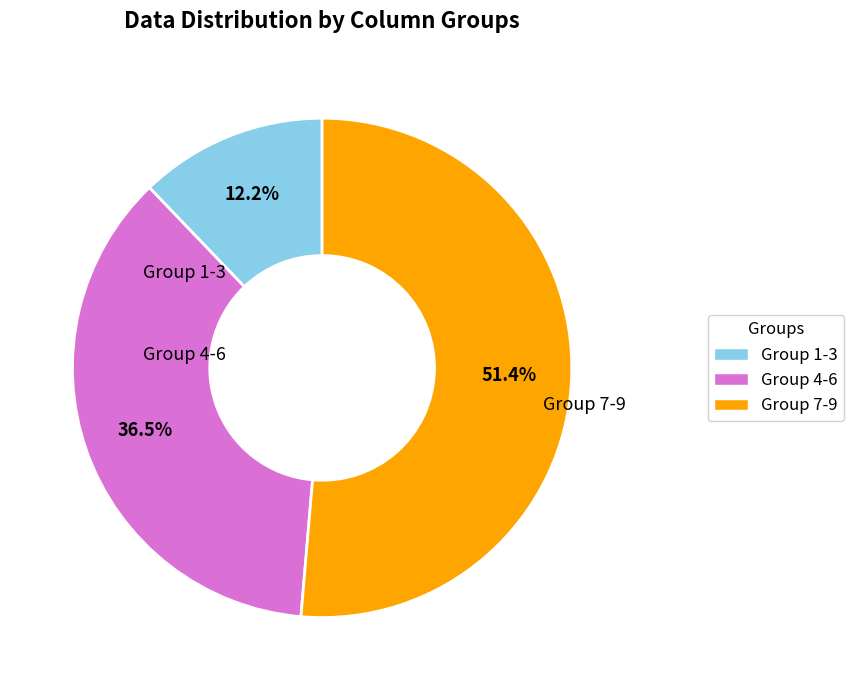

Between Group 4-6 and Group 1-3, which is larger?

Group 4-6